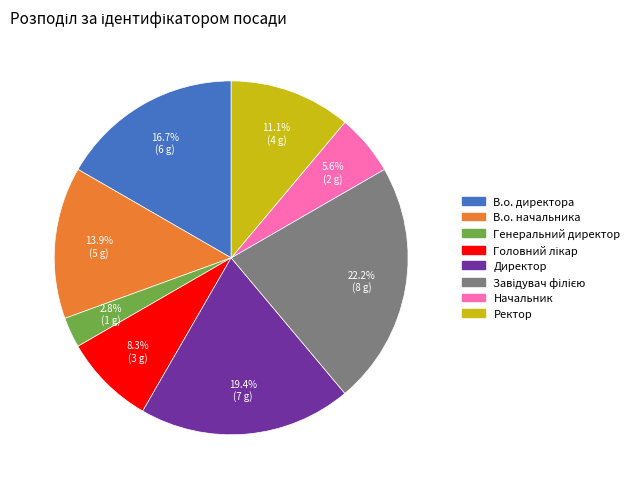

To the nearest percent, what is the average slice percentage?

12%